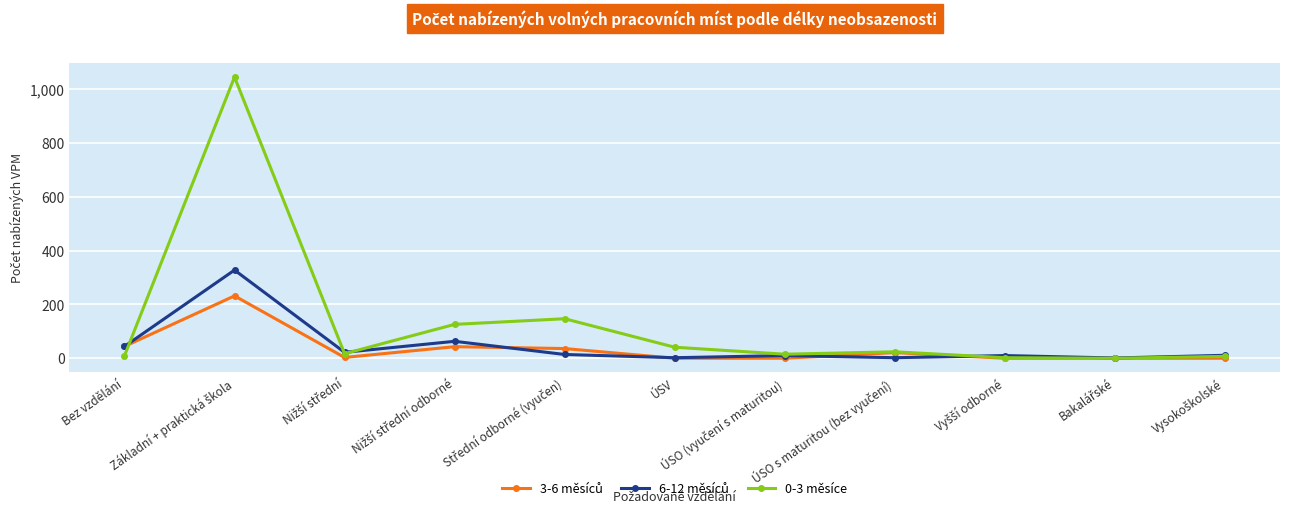

What is the label of the 6th point from the right?

ÚSV